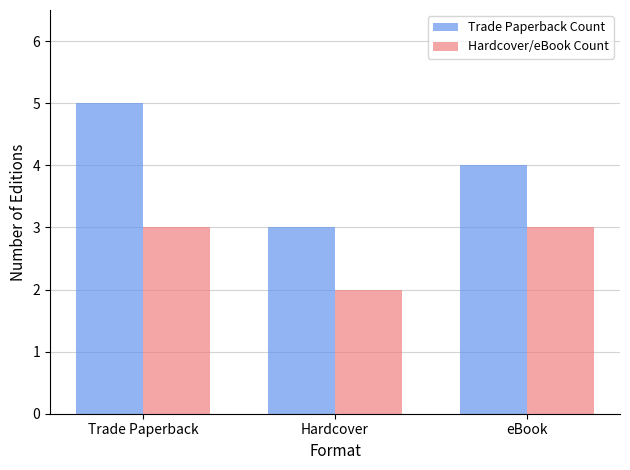

Rank the series by their average value, from lowest to highest.

Hardcover/eBook Count, Trade Paperback Count